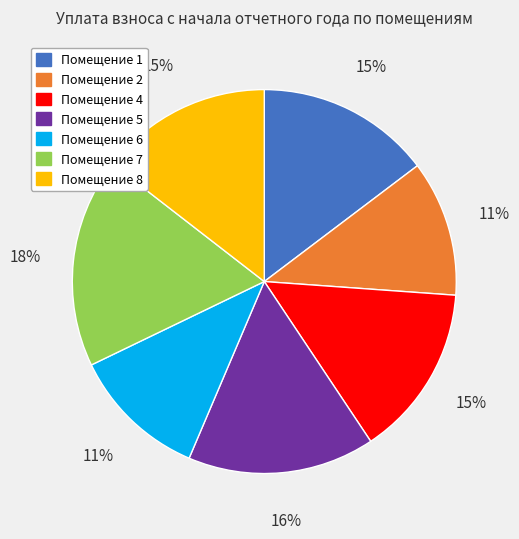

Is there a majority slice in this chart?

No